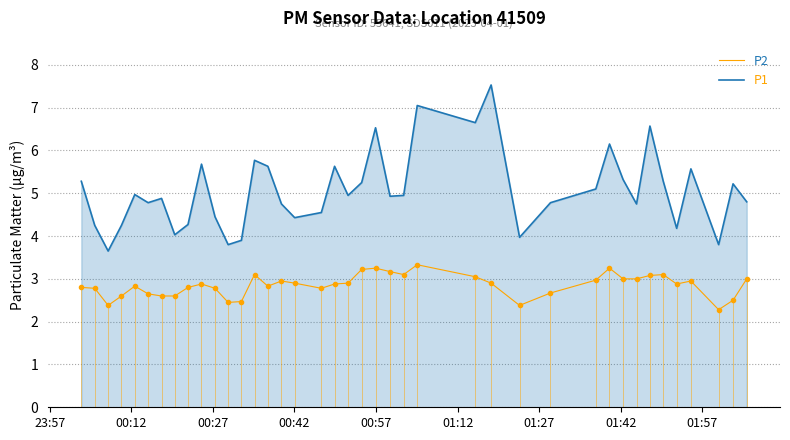

Rank the series by their average value, from lowest to highest.

P2, P1